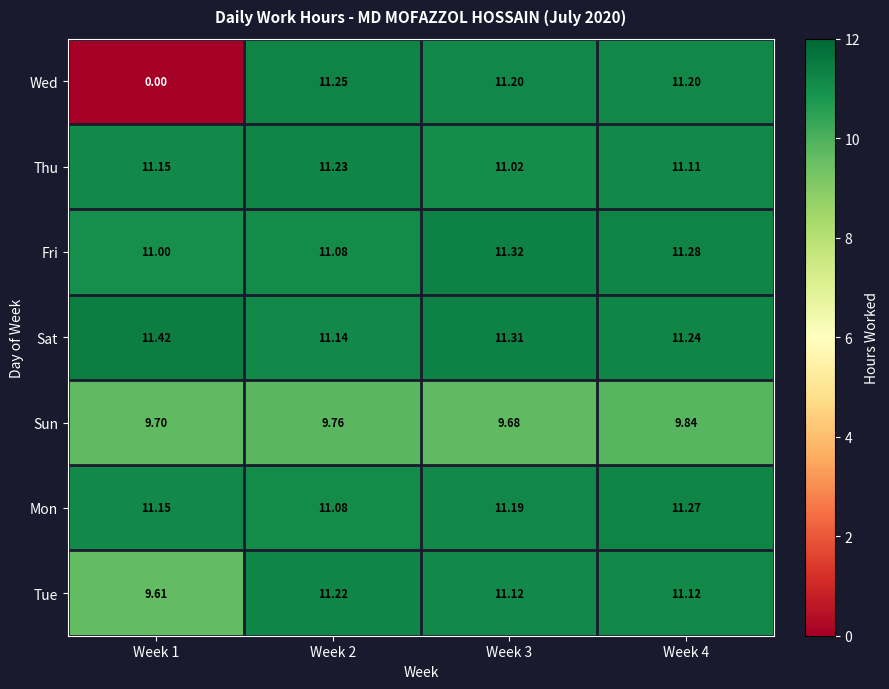

Is the value of Sun at Week 4 greater than the value of Thu at Week 3?

No